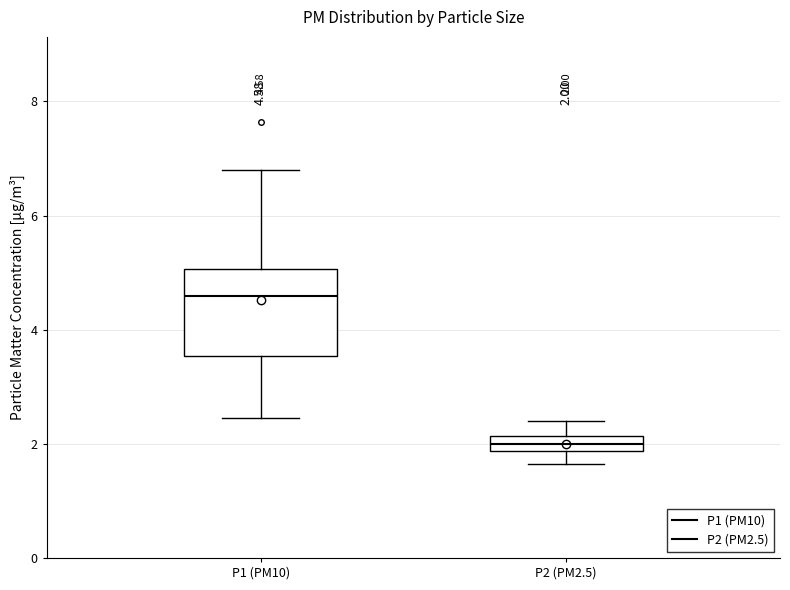

Which box's median line is the highest?

P1 (PM10)